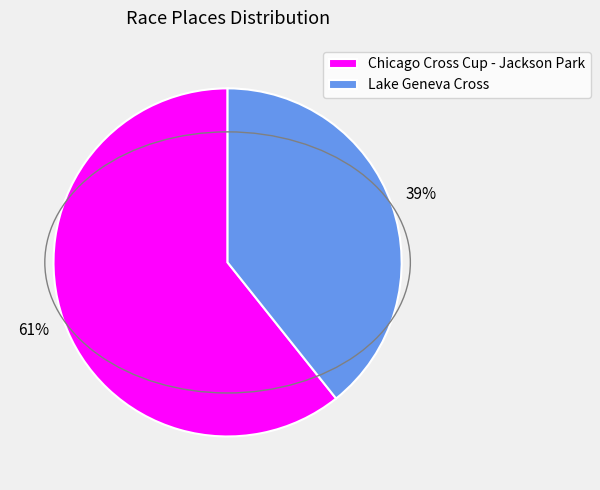

Do Chicago Cross Cup - Jackson Park and Lake Geneva Cross together represent more than half of the pie?

Yes